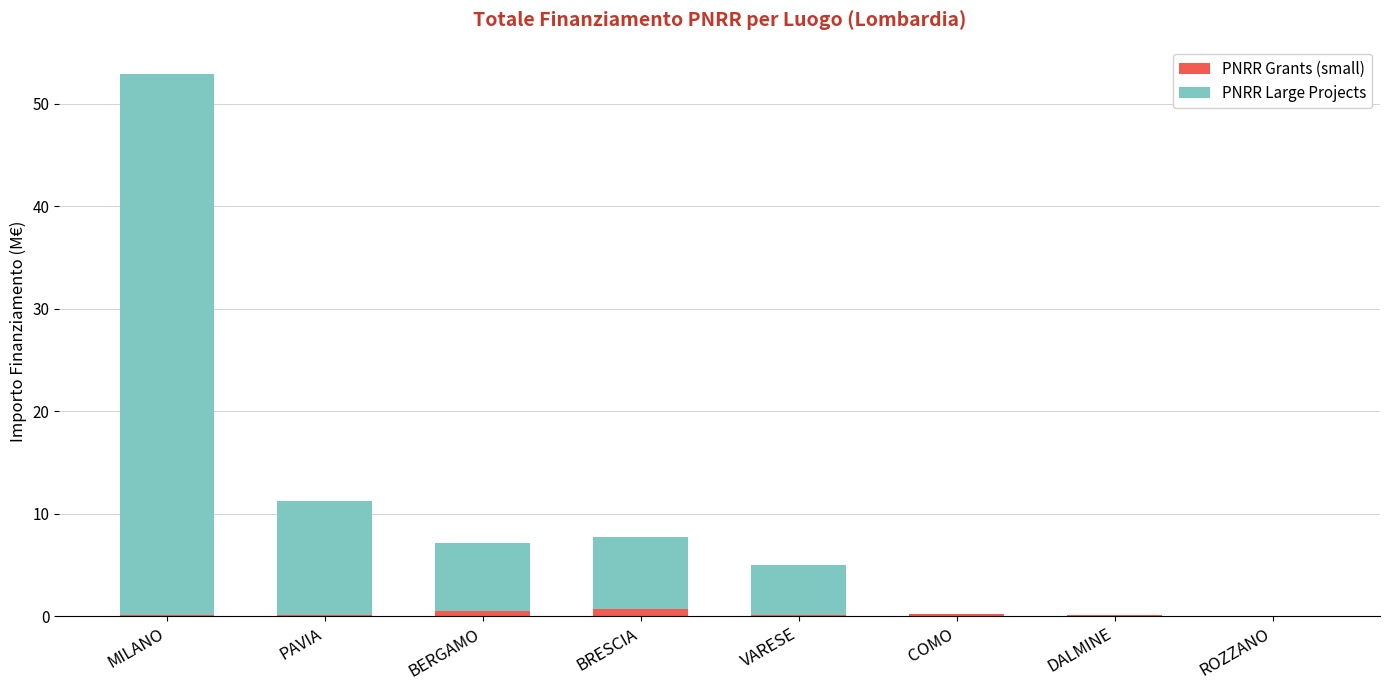

At which category is the sum across all series the highest?

MILANO